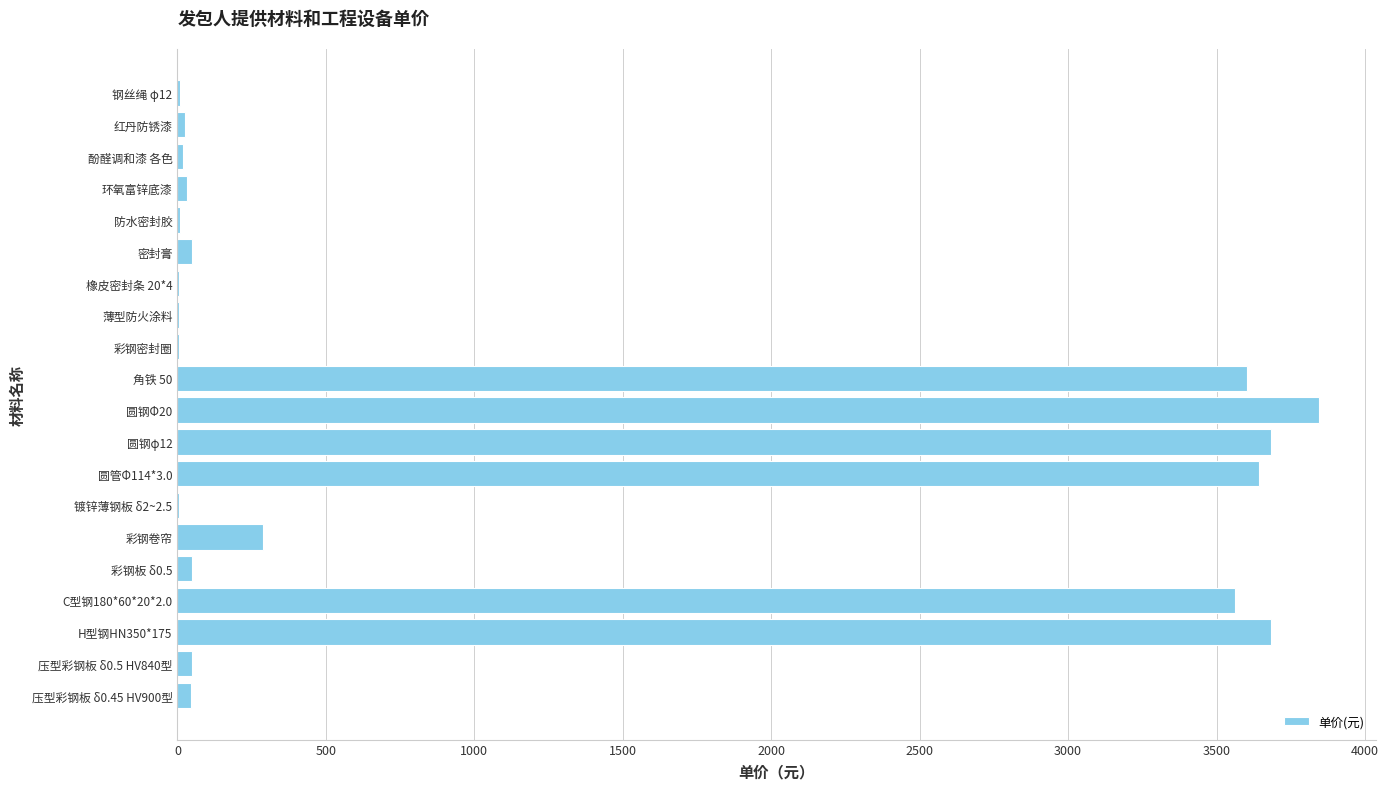

Is it true that the value at 角铁 50 is 3604.1?

True